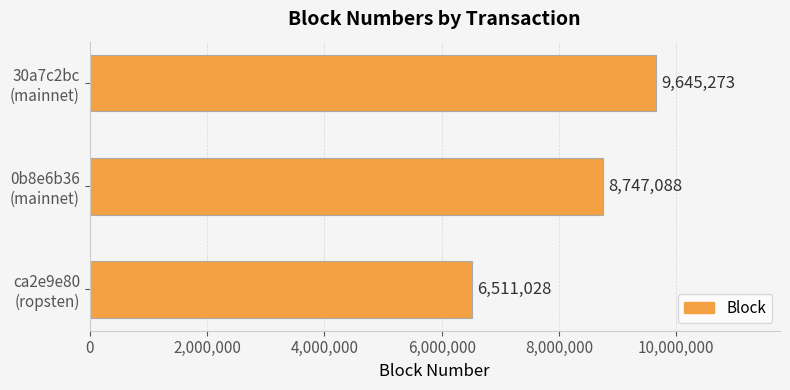

What is the greatest value displayed?

9645273